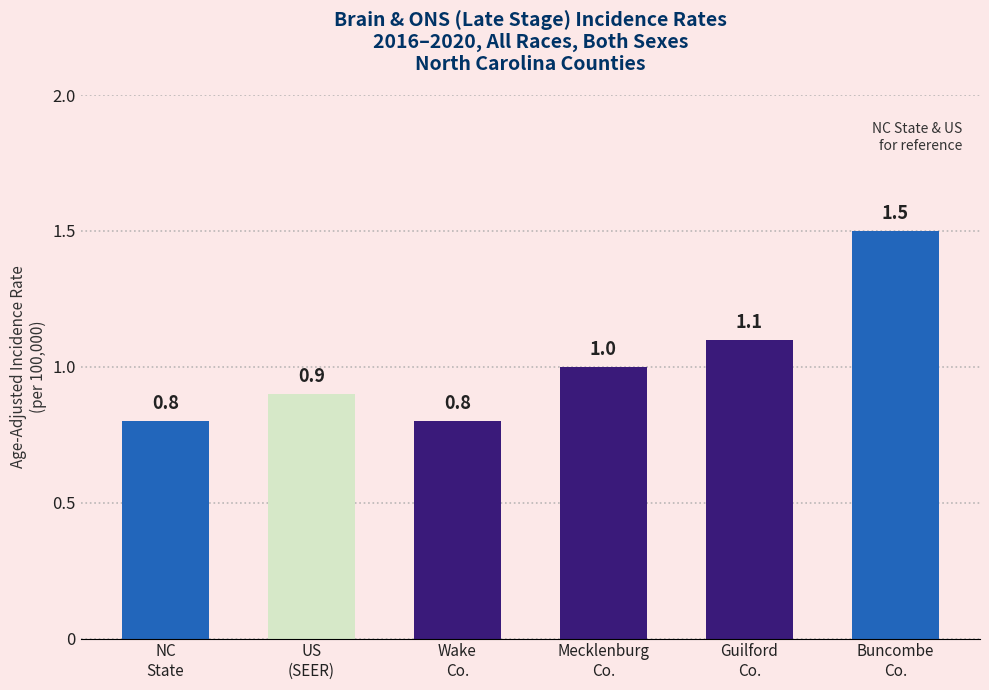

Reading left to right, extract all data points from this chart.

0.8	0.9	0.8	1.0	1.1	1.5